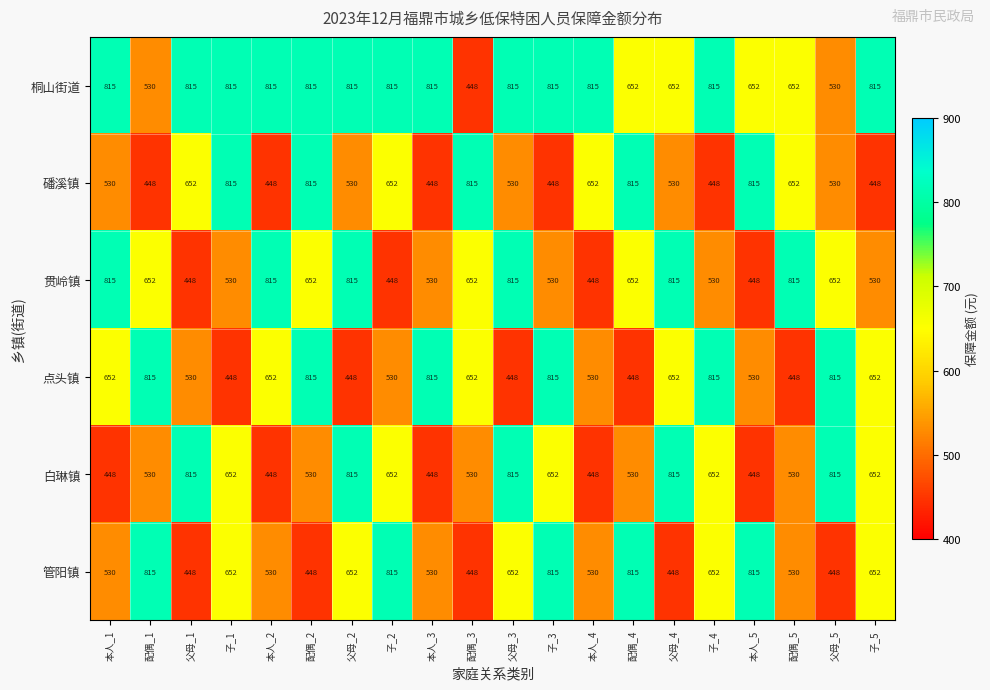

What is the total value across all series at 配偶_5?

3627